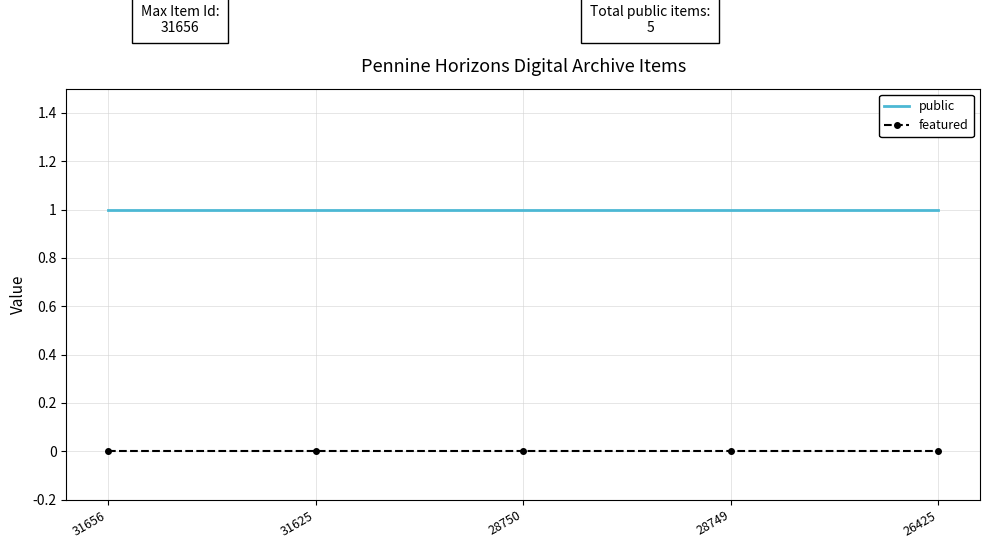

The value of public at 28749 is 2. True or false?

False